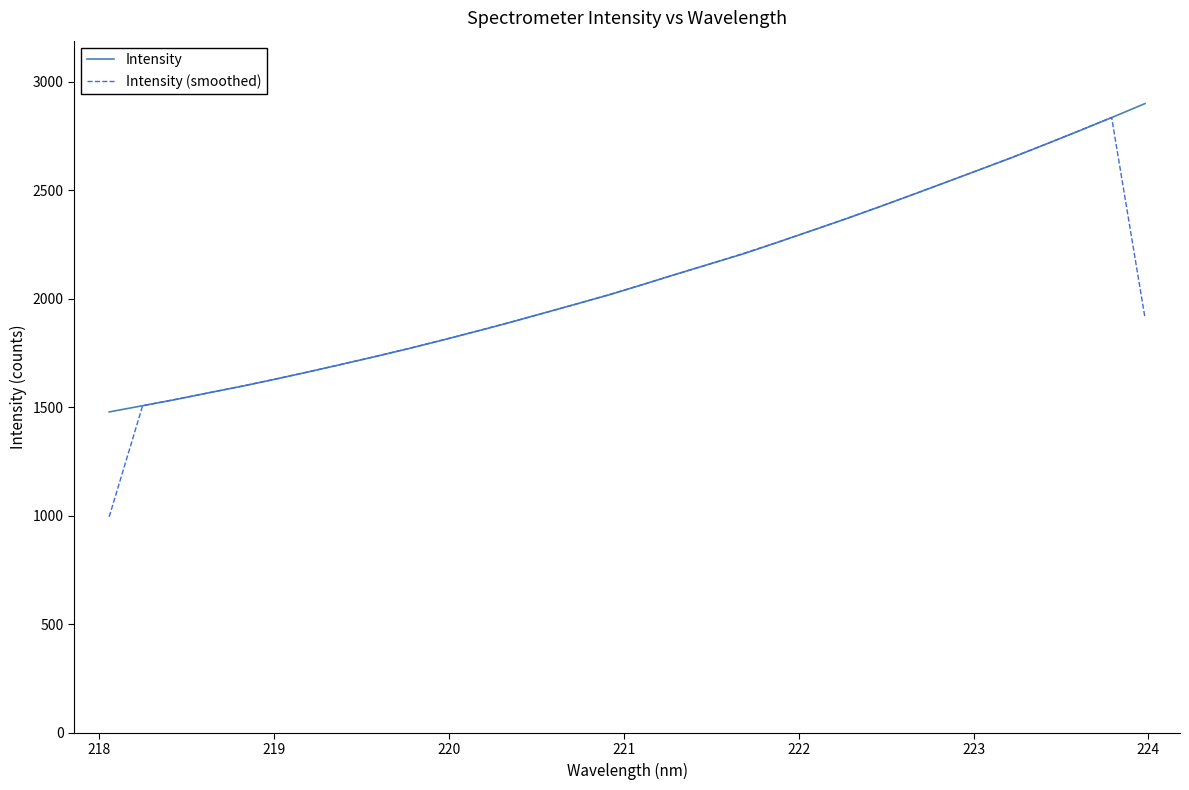

Which series has the largest range (max minus min)?

Intensity (smoothed)